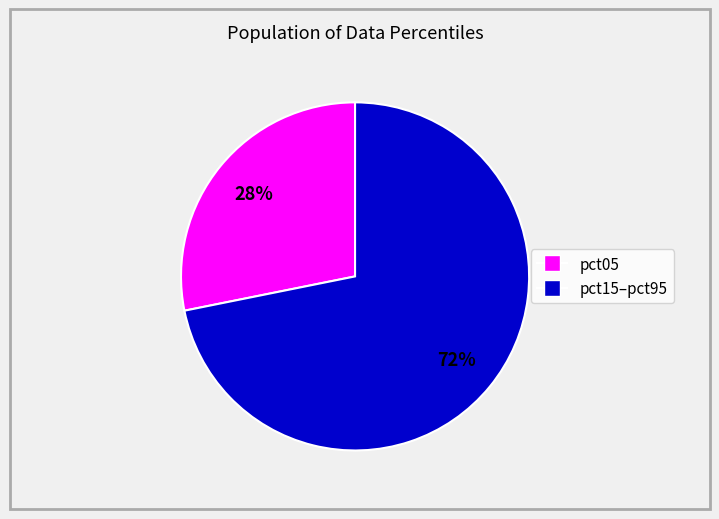

To the nearest percent, what is the difference between the largest and smallest slice percentages?

44%